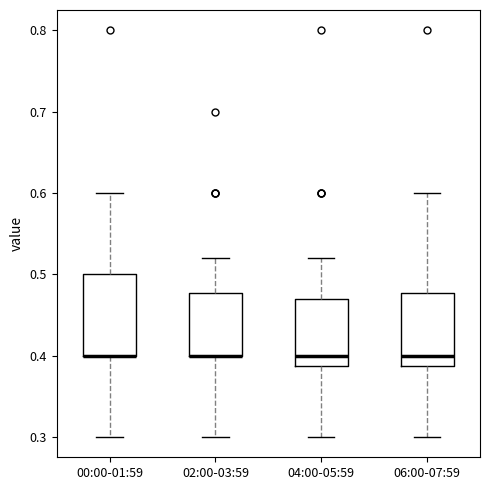

Reading left to right, transcribe this box plot: for each box, give where its median line is, the range the box spans, and where its two whiskers end, as read against the y-axis. The values are not printed on the chart, so give them approximately, as read against the axis.

00:00-01:59: median 0.40 (drawn on the box's lower edge), box 0.40 to 0.50, whiskers 0.30 to 0.60
02:00-03:59: median 0.40 (drawn on the box's lower edge), box 0.40 to 0.48, whiskers 0.30 to 0.52
04:00-05:59: median 0.40, box 0.39 to 0.47, whiskers 0.30 to 0.52
06:00-07:59: median 0.40, box 0.39 to 0.48, whiskers 0.30 to 0.60